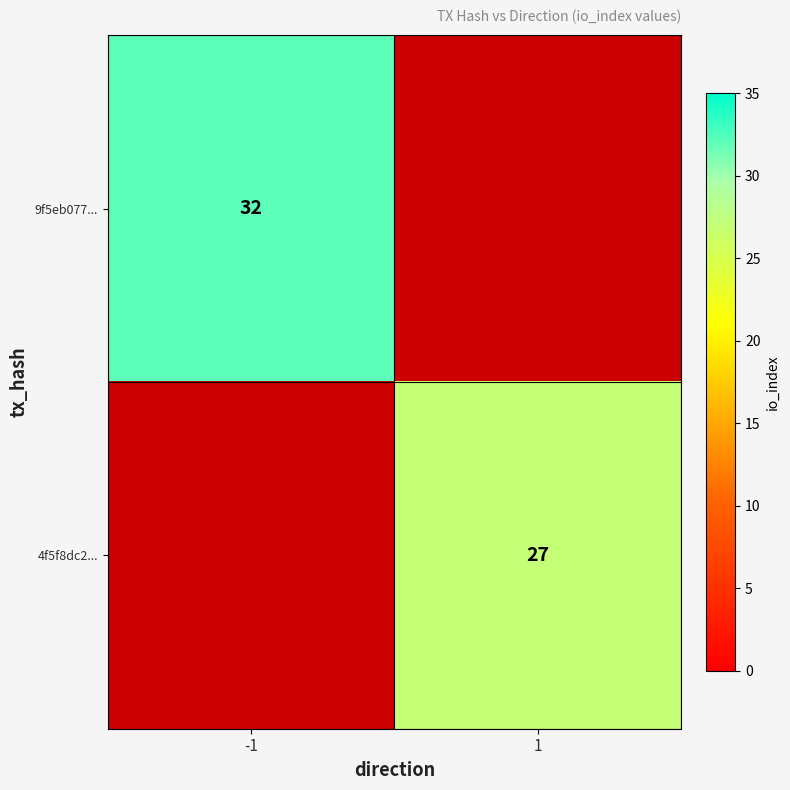

The 4f5f8dc2... series shows 27 at 1. True or false?

True